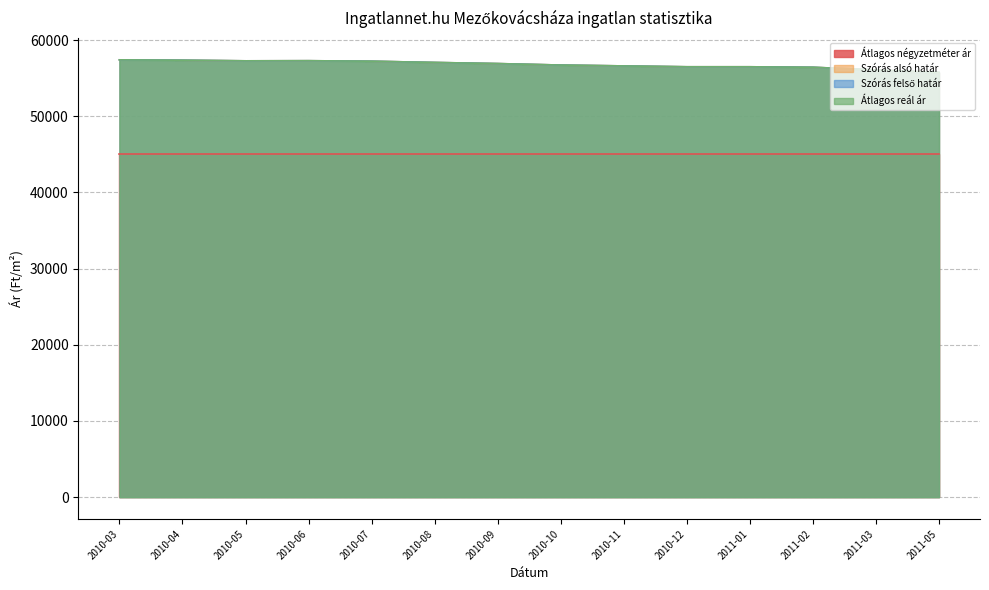

Is the value of Szórás alsó határ at 2010-10 greater than the value of Szórás felső határ at 2010-03?

No